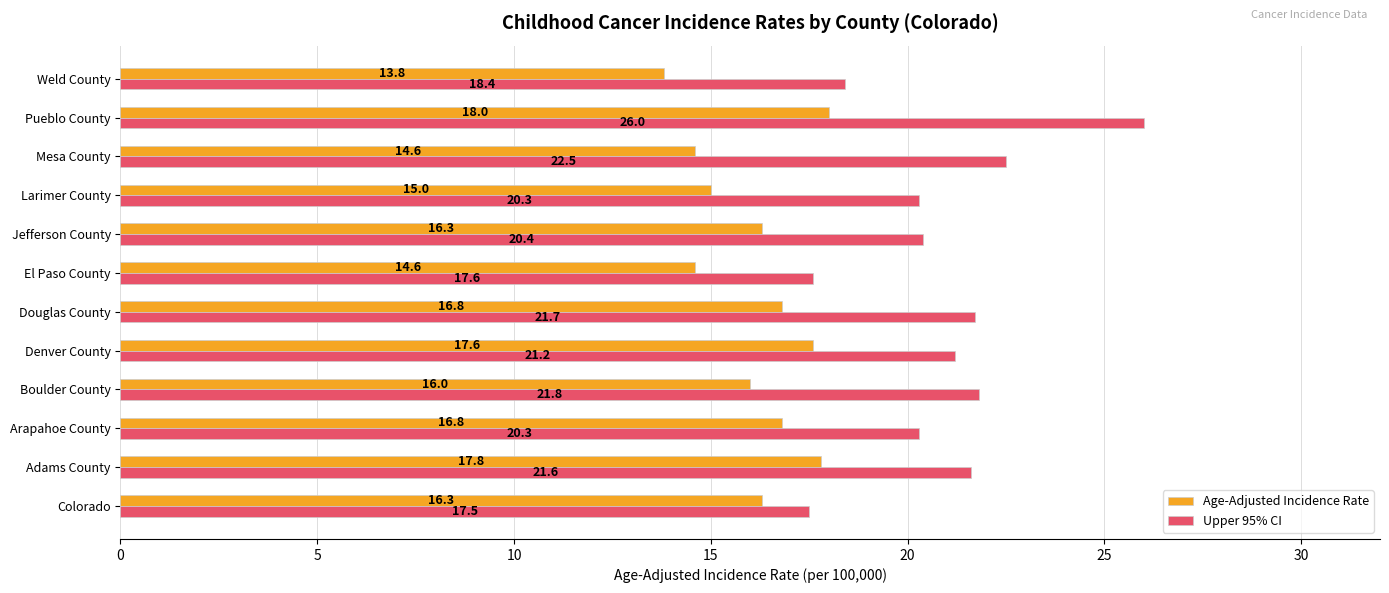

The value of Age-Adjusted Incidence Rate at Weld County is 13.8. True or false?

True